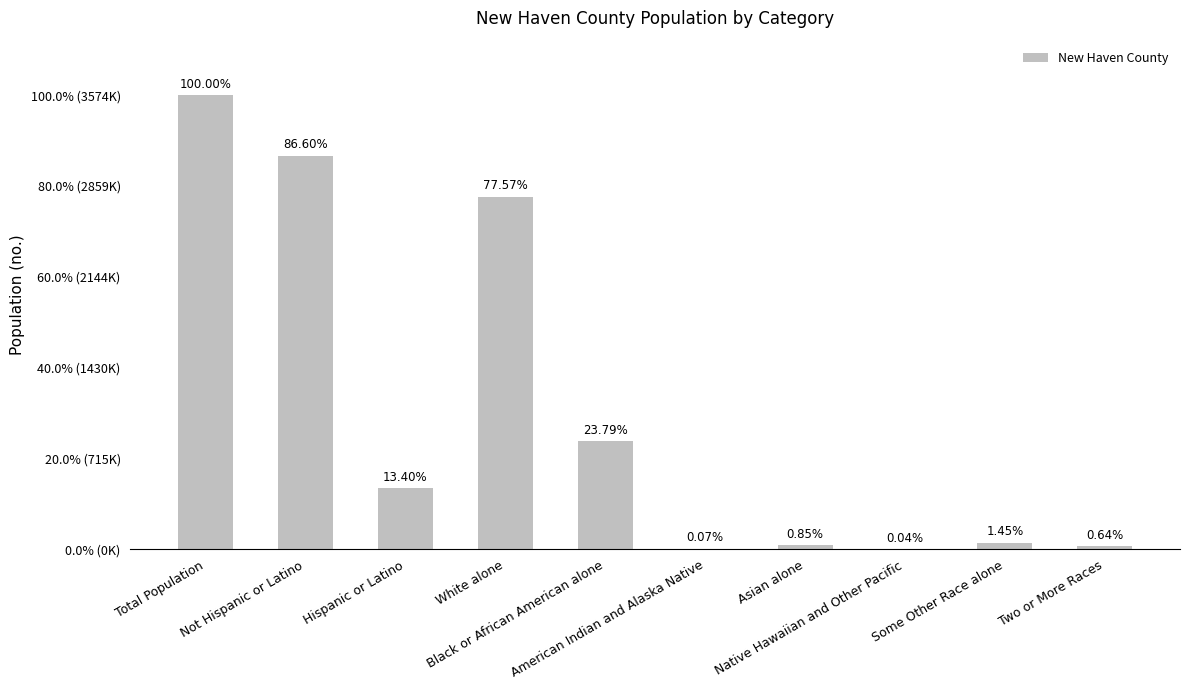

What position from the right is Hispanic or Latino?

8